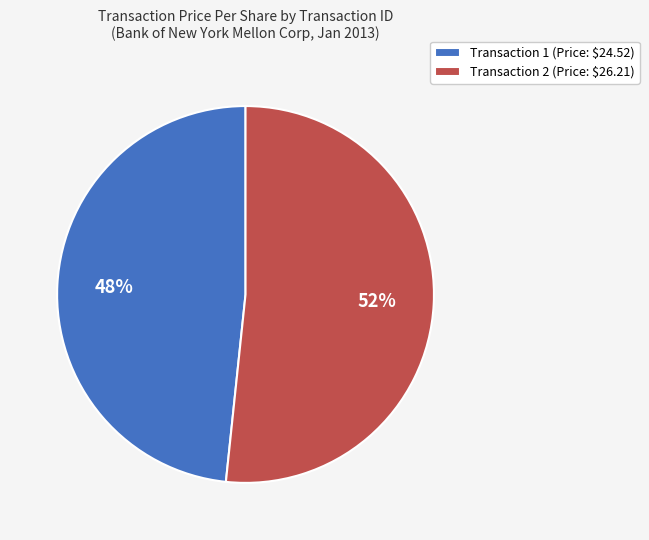

Is there a majority slice in this chart?

Yes